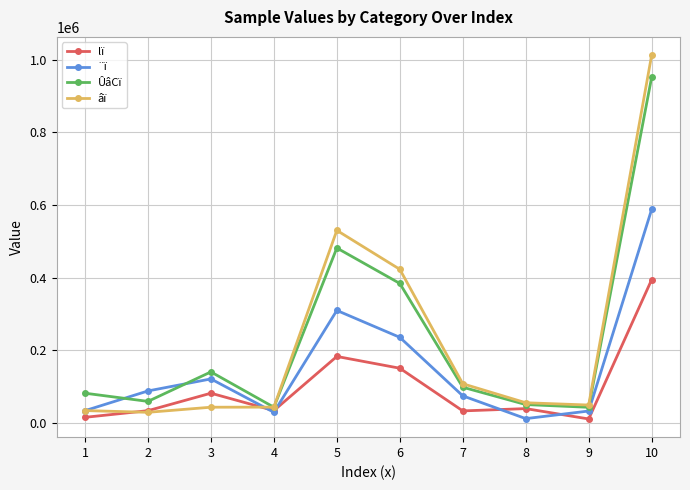

True or false: lï has more than 0 interior local peaks.

True